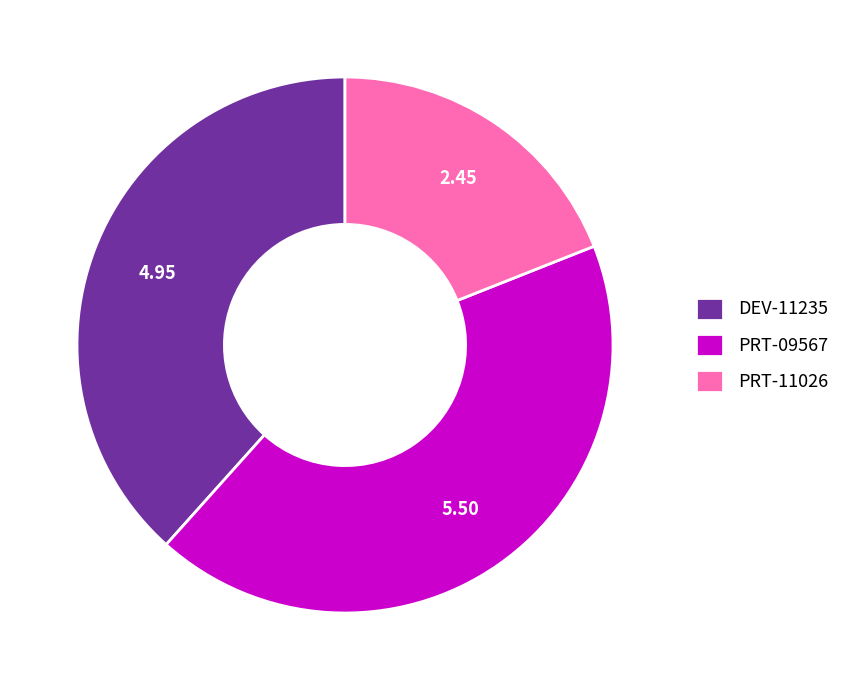

True or false: DEV-11235 accounts for 38% of the total.

True